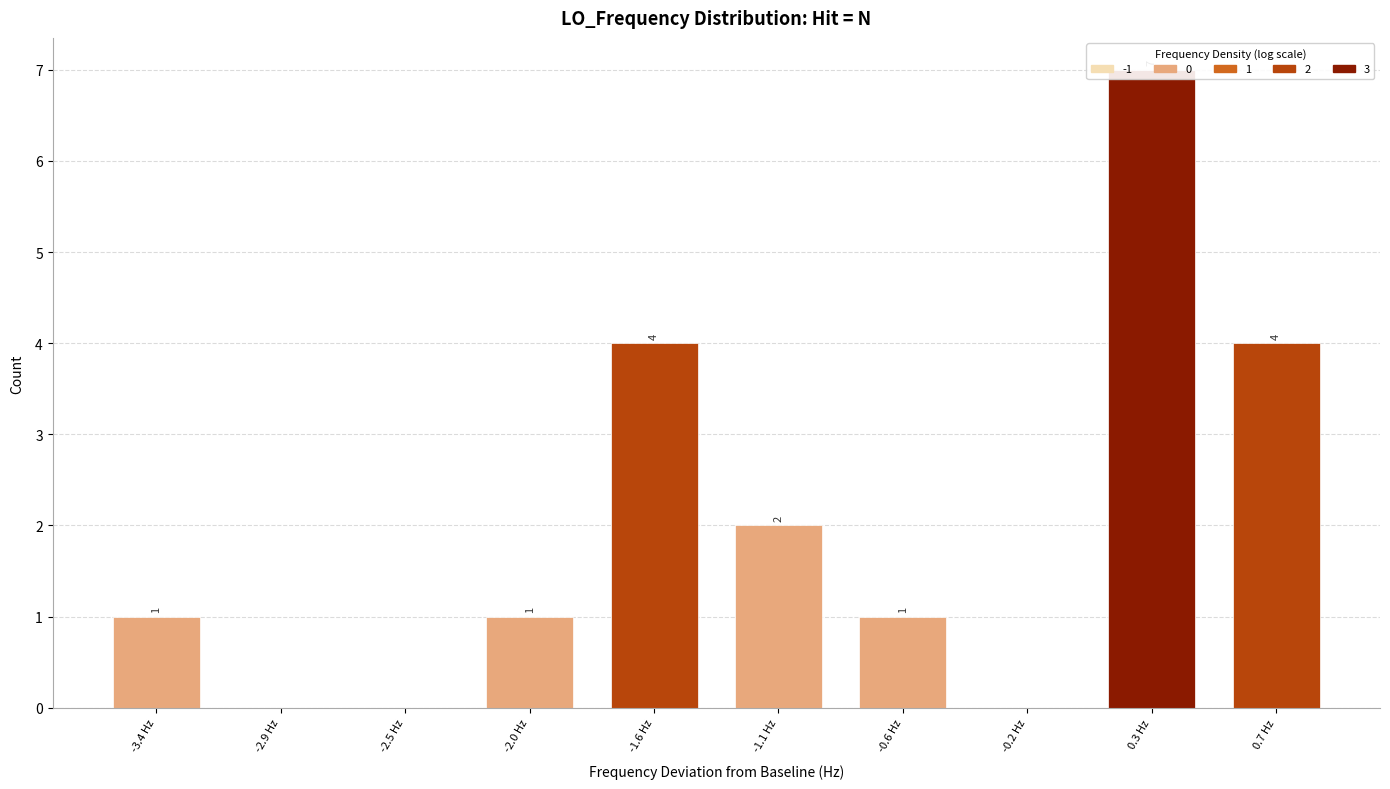

What is the value of the 5th bar from the left?

4